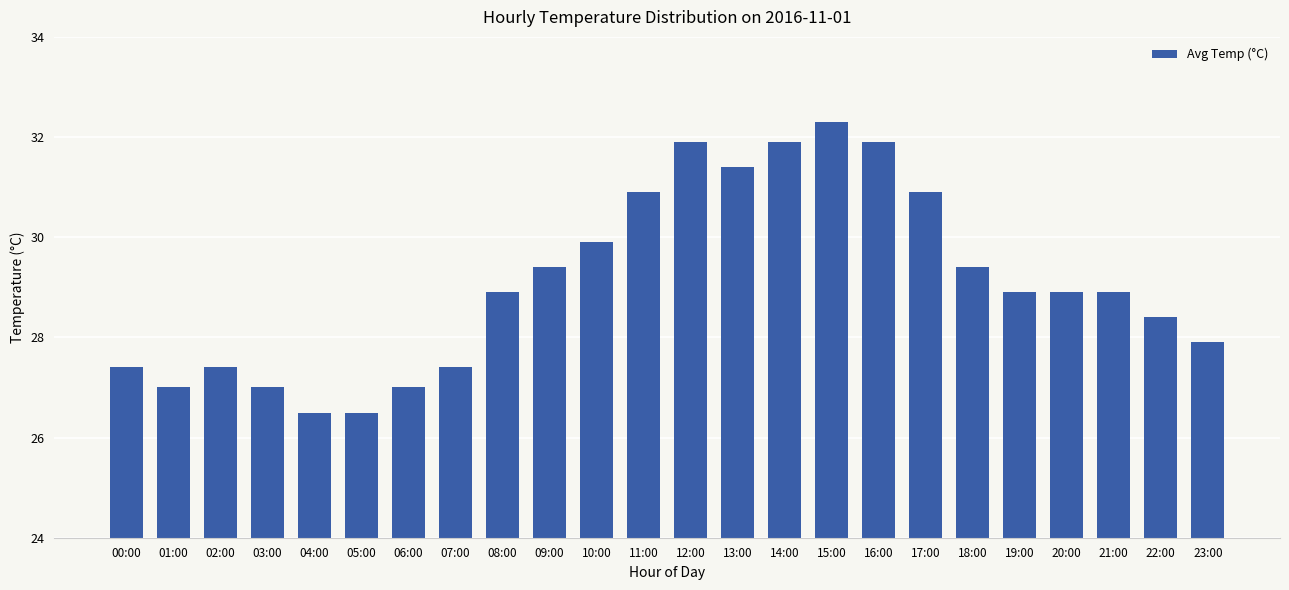

What is the sum of the values at 09:00 and 03:00?

56.4